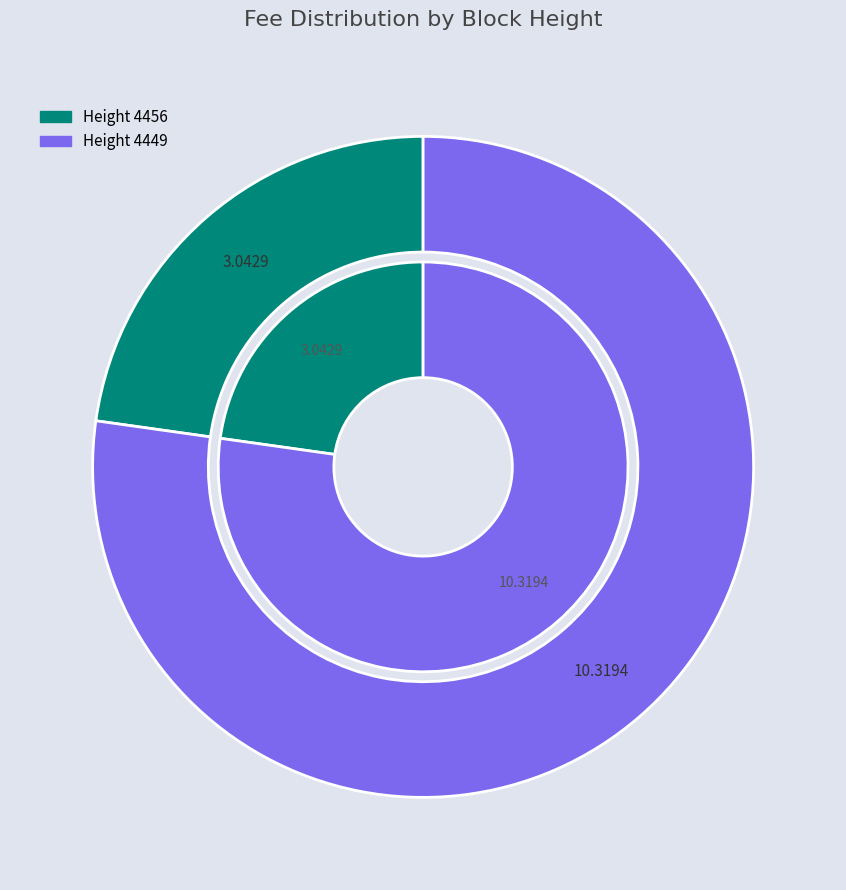

Does 4449 account for over 50% of the chart?

Yes